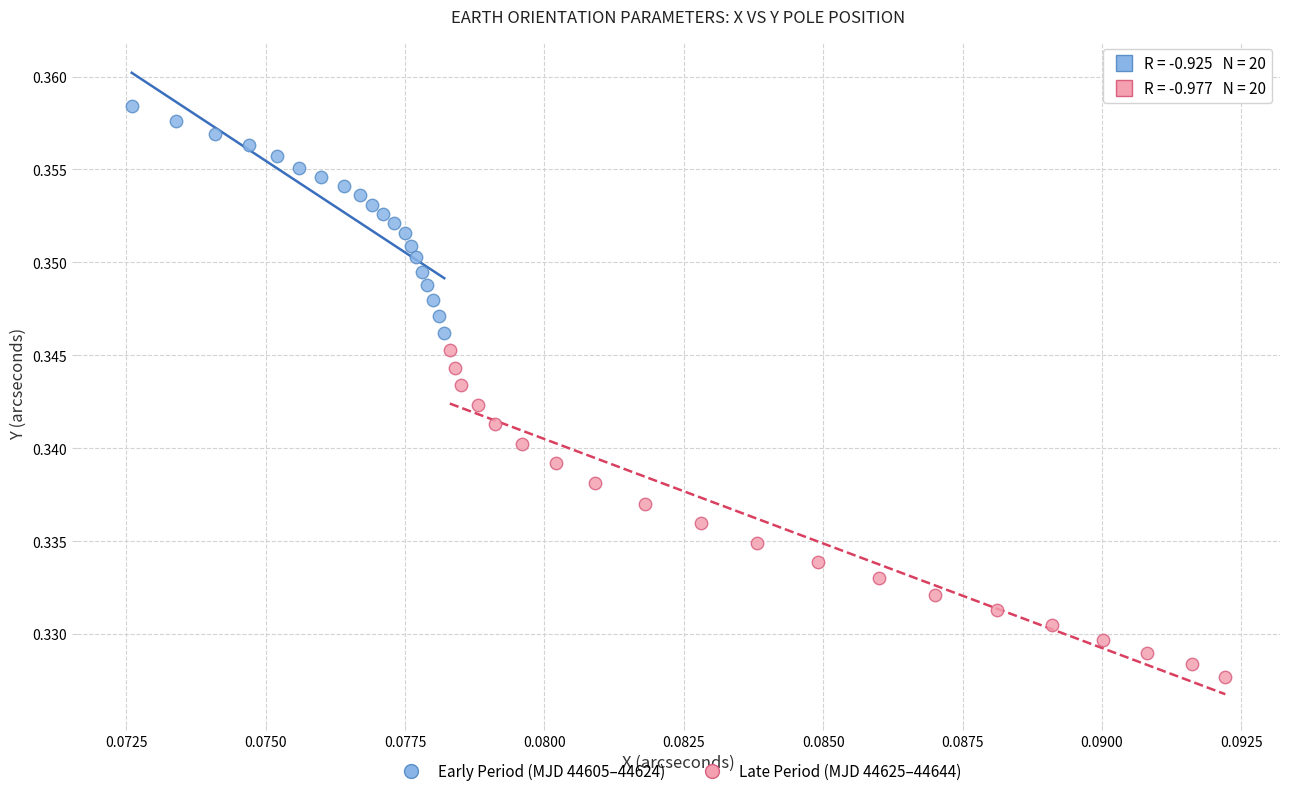

Which series reaches the minimum Y coordinate?

Late Period (MJD 44625–44644)